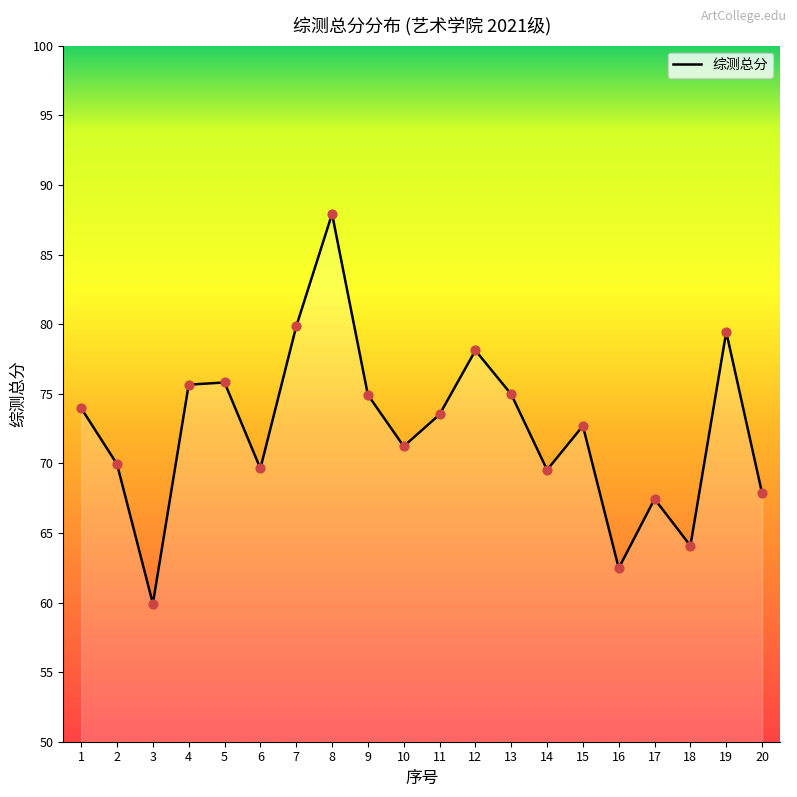

What is the change in value from 13 to 17?

-7.5